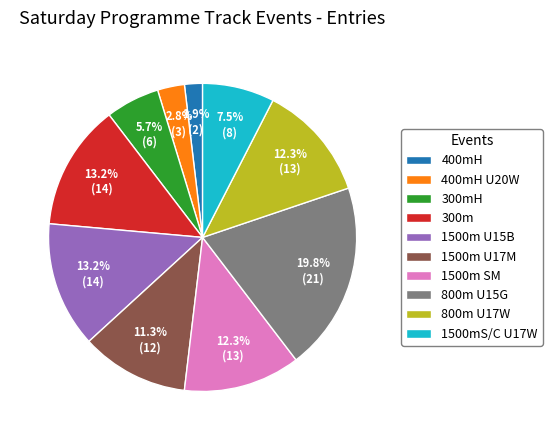

Which category has the smallest portion of the pie?

400mH